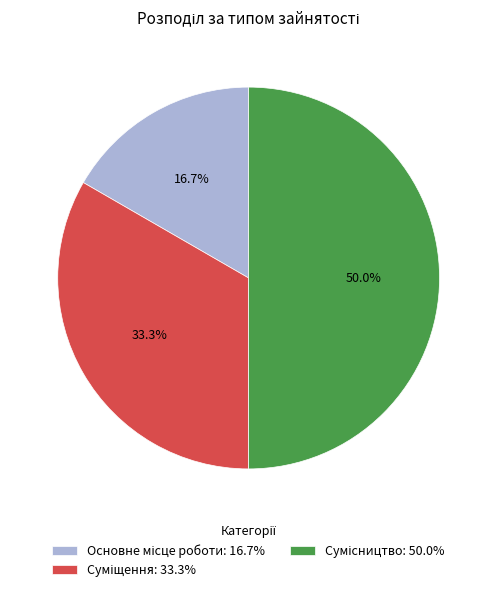

Is Суміщення the majority of the pie?

No